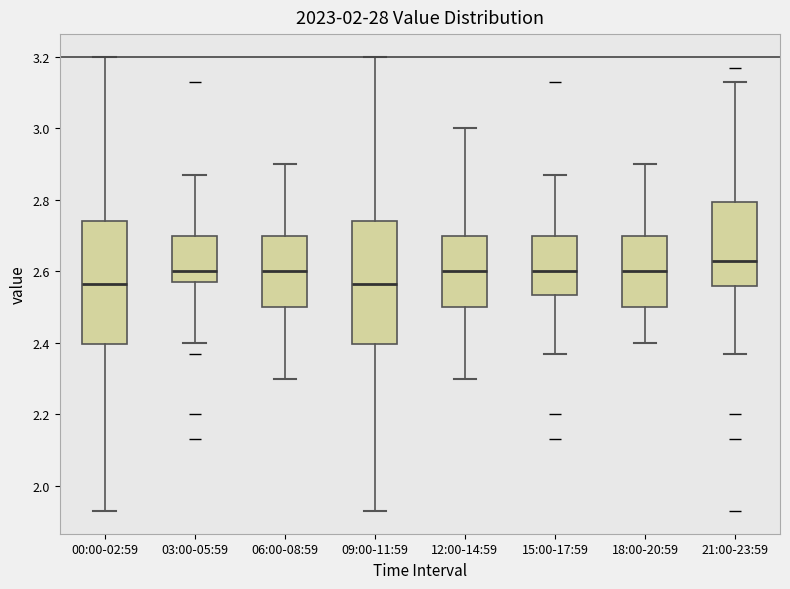

Which box has the highest median line?

21:00-23:59